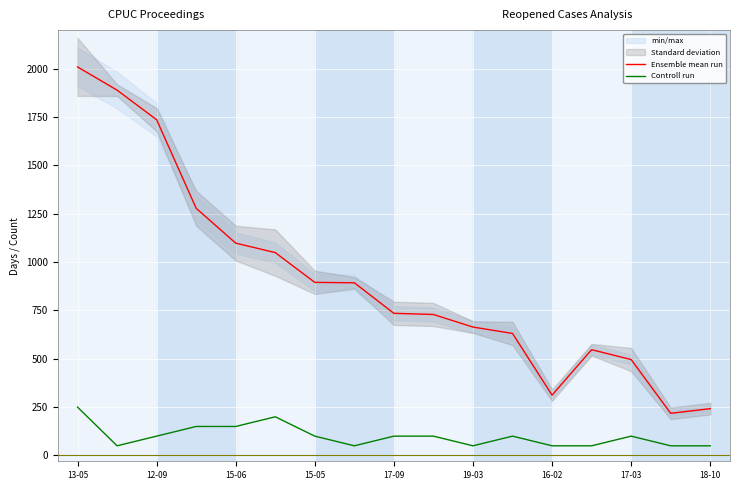

True or false: Ensemble mean run and Controll run intersect in this chart.

False